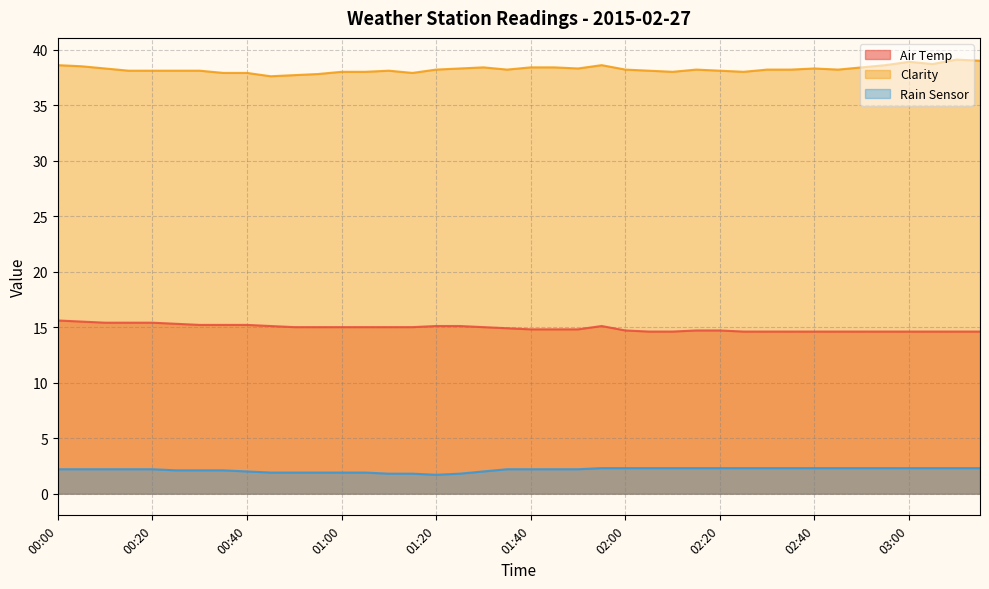

Count the Rain Sensor values in the range 2 to 3.

31